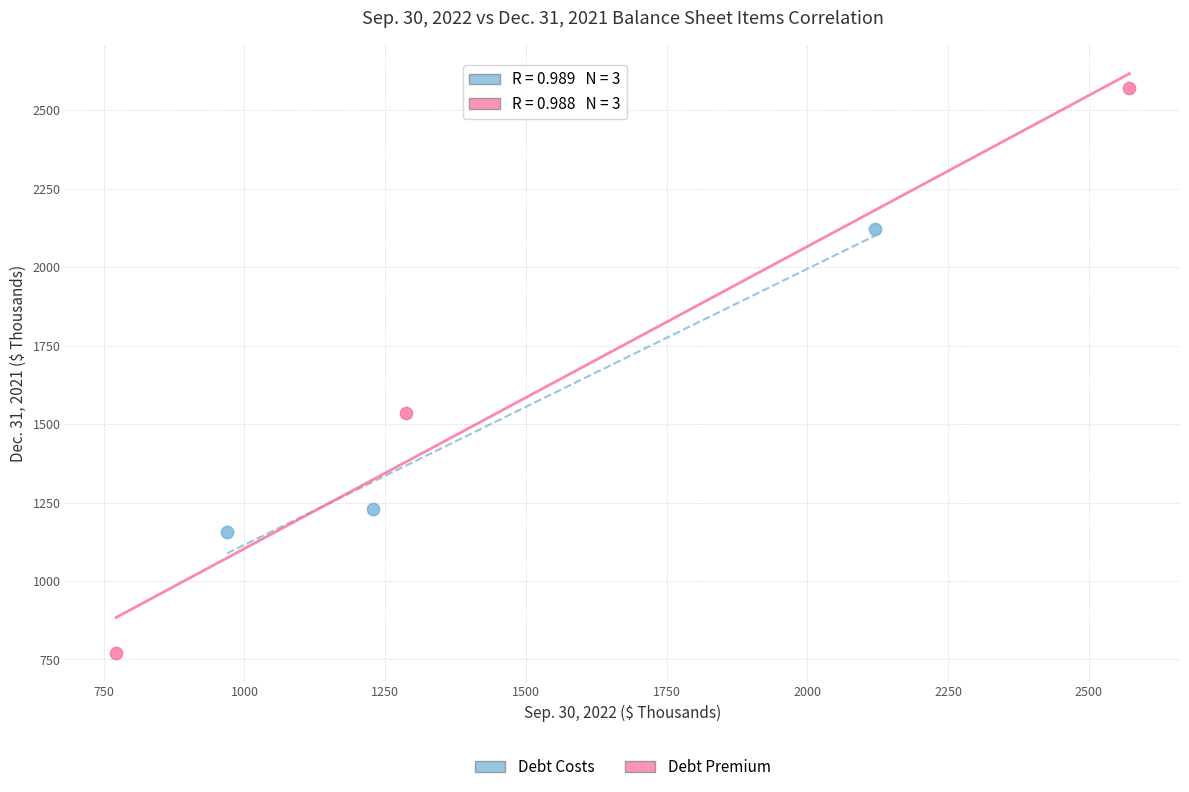

Which series has the widest spread of Y values?

Debt Premium